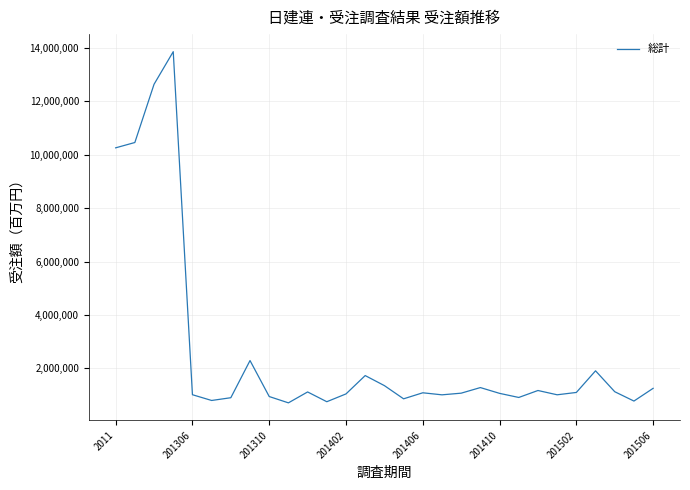

What is the maximum value shown in the chart?

13859588